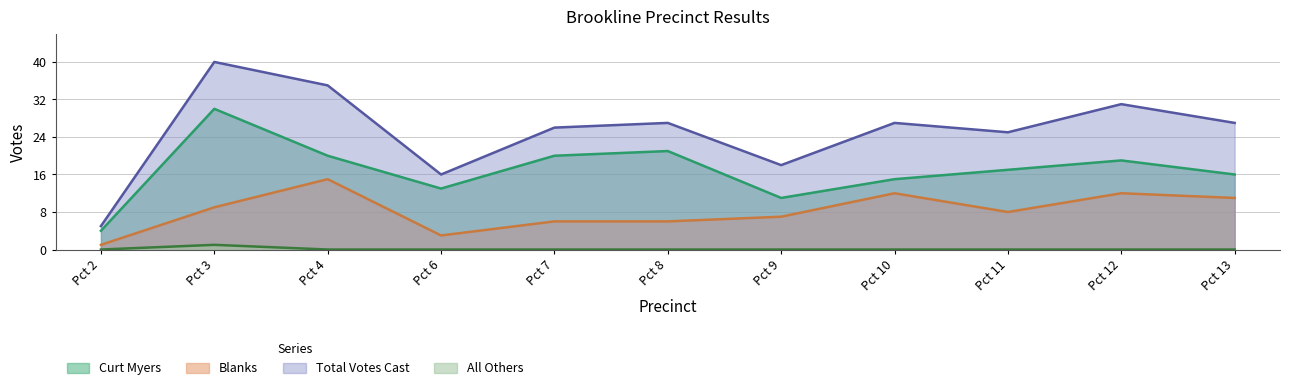

In Total Votes Cast, how many points are higher than both neighbors (excluding endpoints)?

4